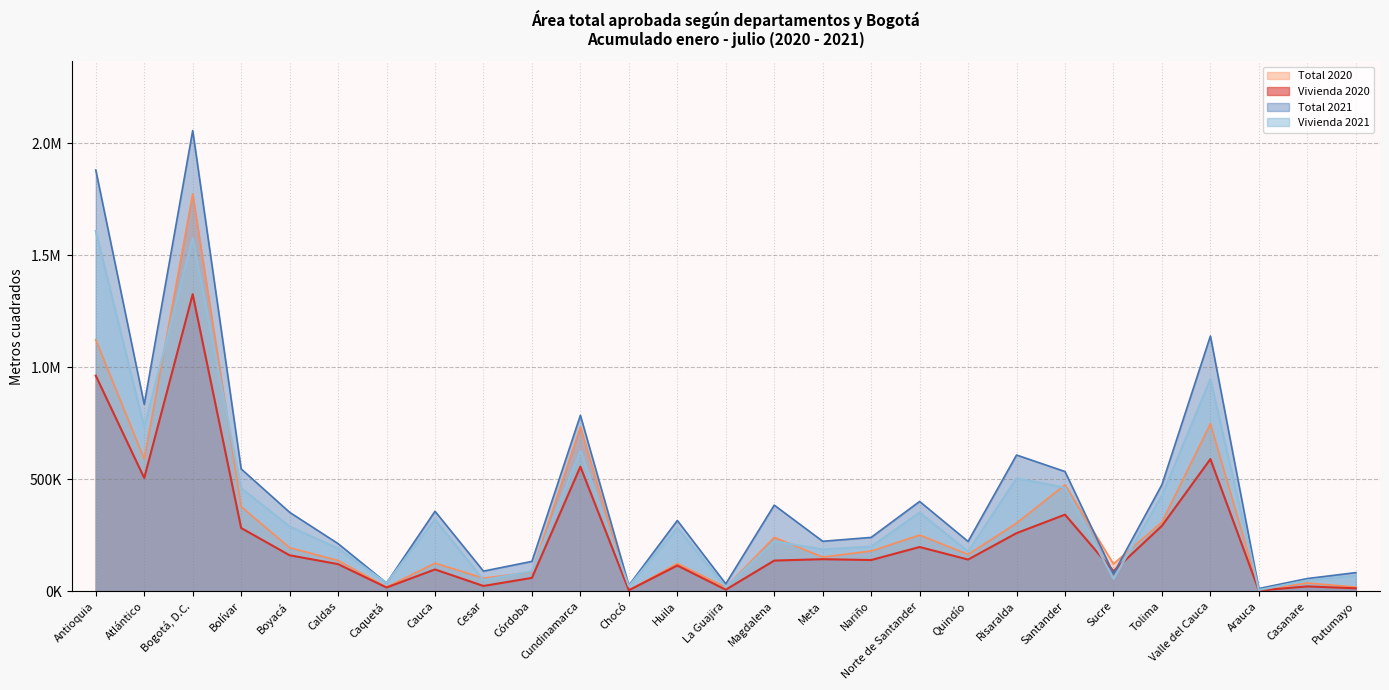

Where is Vivienda 2021 nearest to the value 807100?

Atlántico